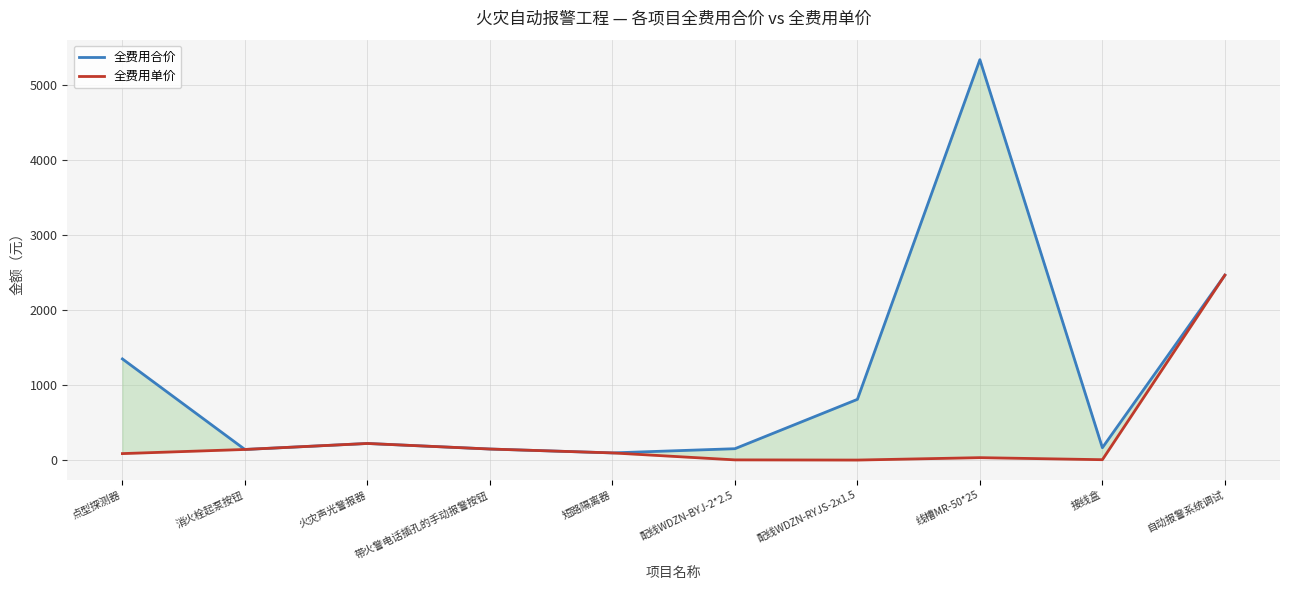

How many lines are shown in the chart?

2